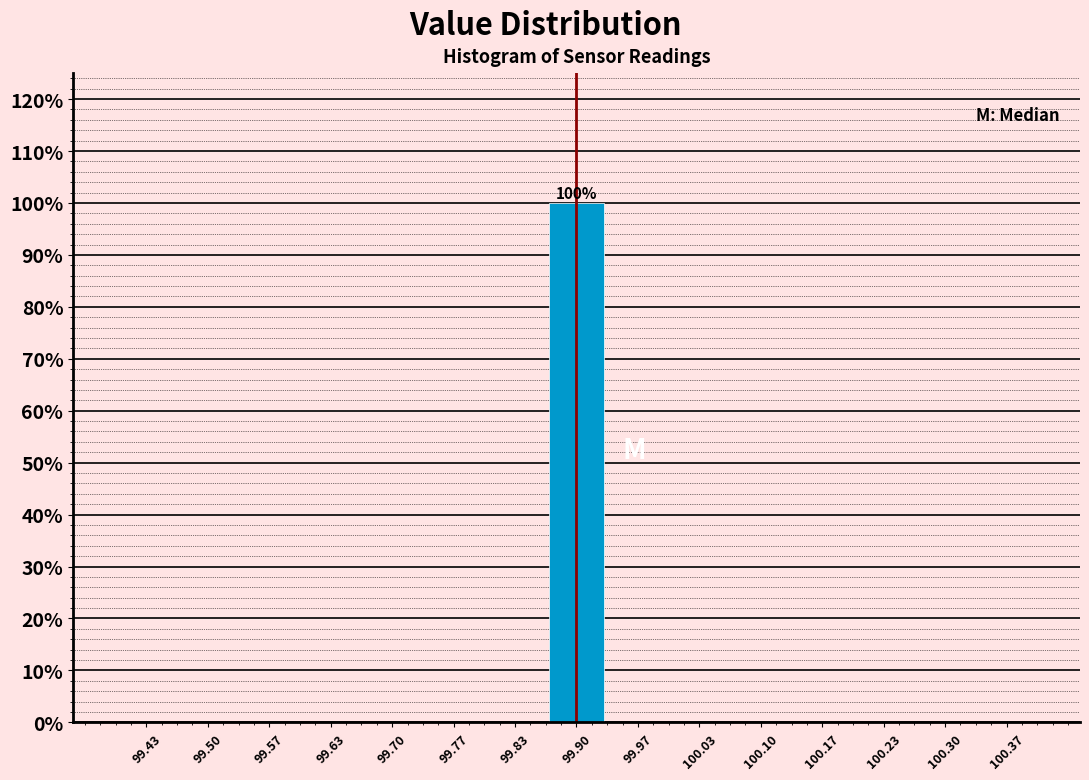

Over which range of the x-axis is the bar tallest?

99.87 to 99.93